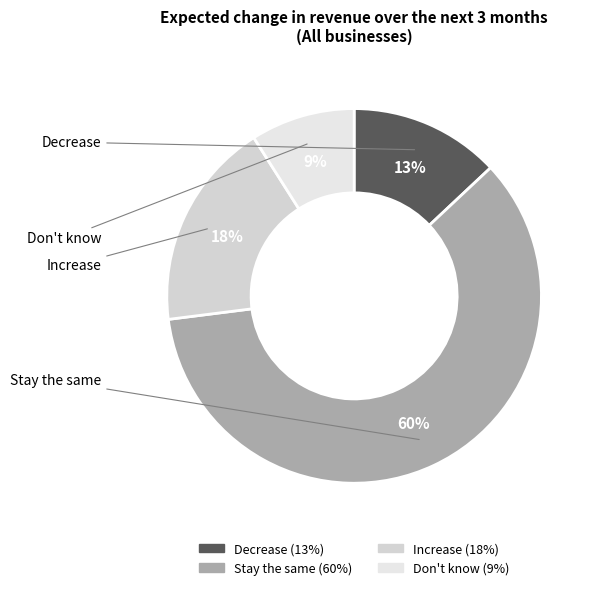

What is the ratio of the value at Increase to the value at Decrease?

1.4